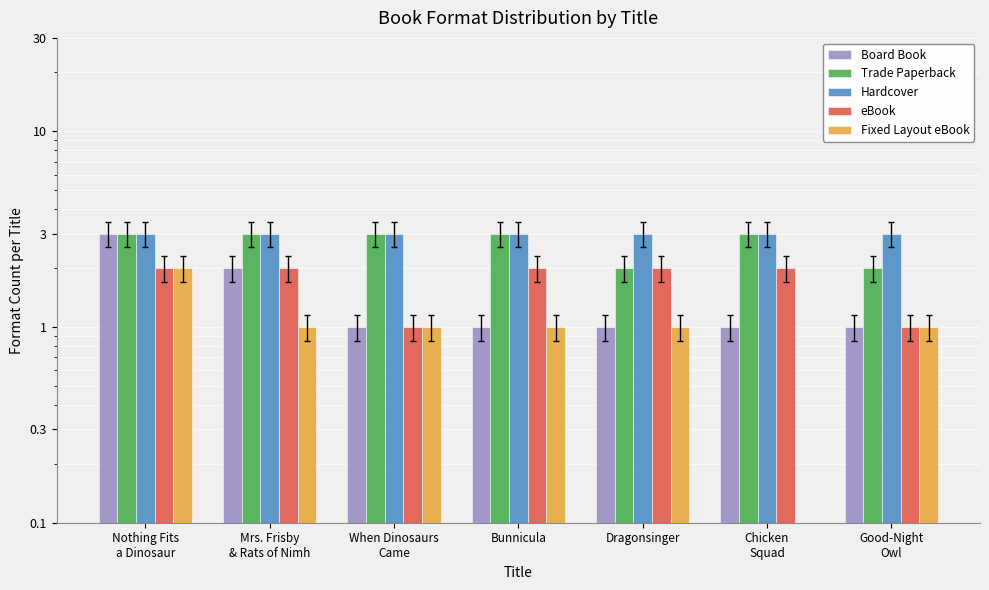

What are all the series names shown in the legend?

Board Book, Trade Paperback, Hardcover, eBook, Fixed Layout eBook